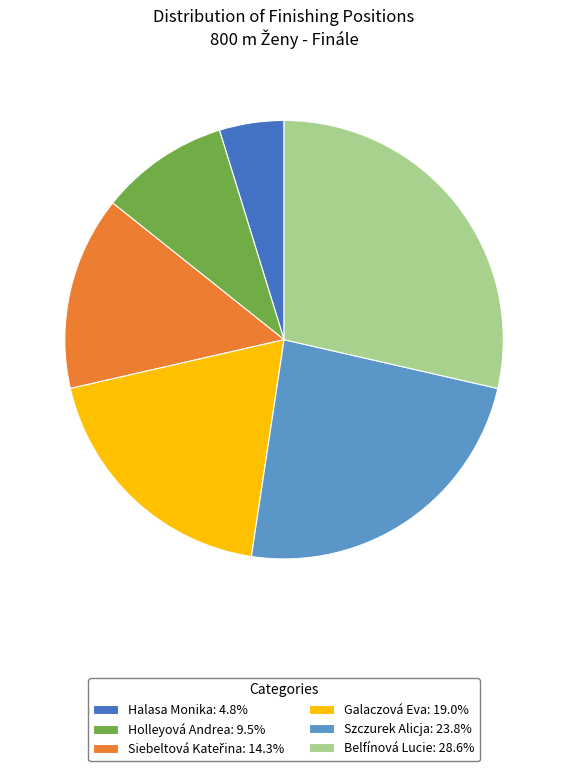

What is the smallest slice in the pie chart?

Halasa Monika